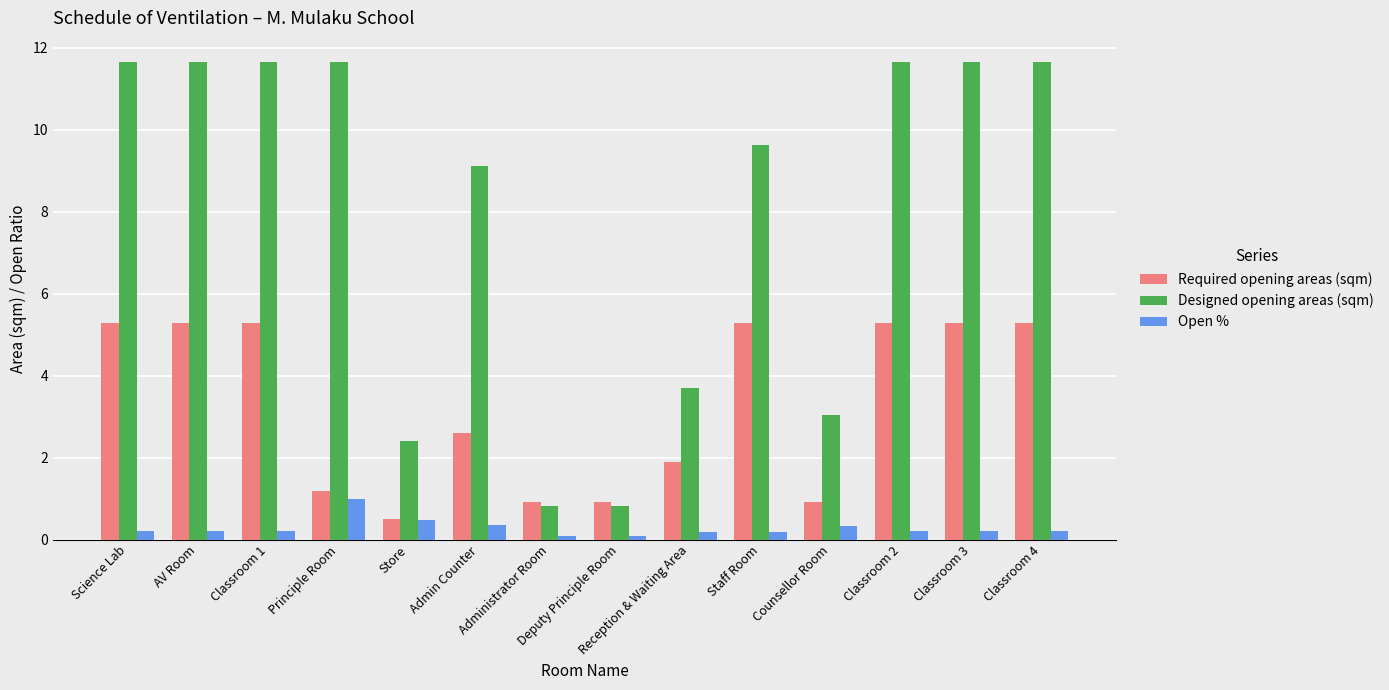

At which label does Required opening areas (sqm) first exceed 5?

Science Lab